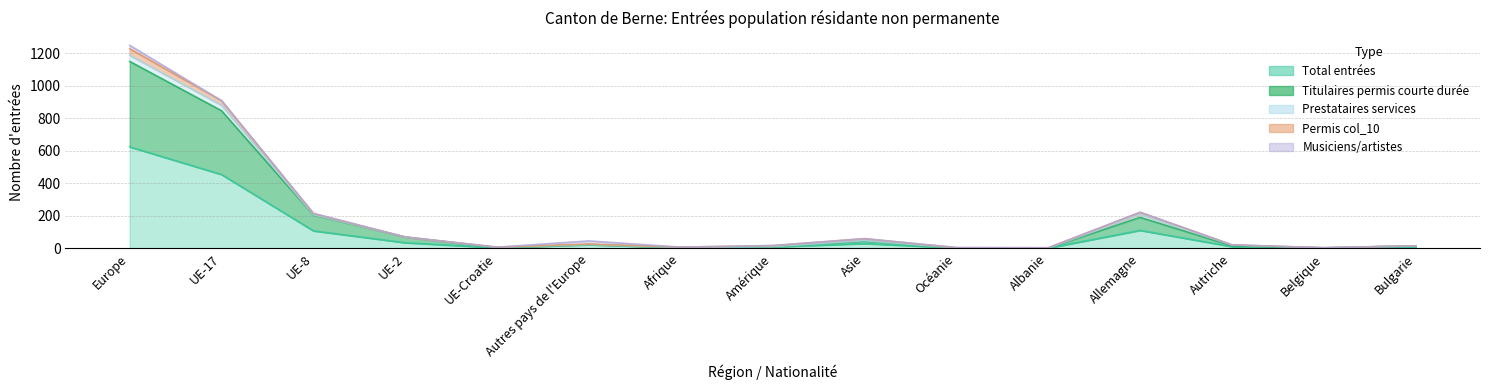

In Titulaires permis courte durée col_10, how many points are higher than both neighbors (excluding endpoints)?

3